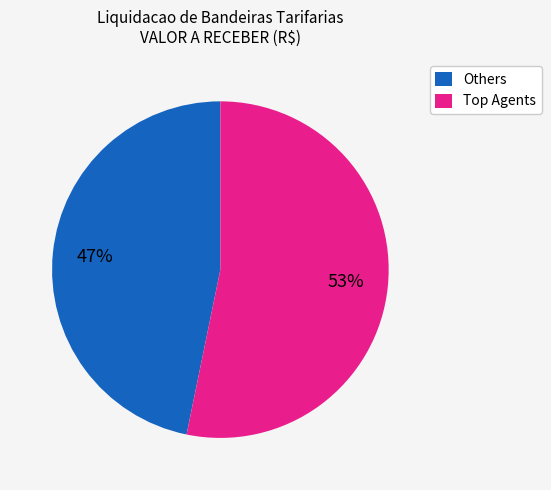

Which slice is the smallest?

Others